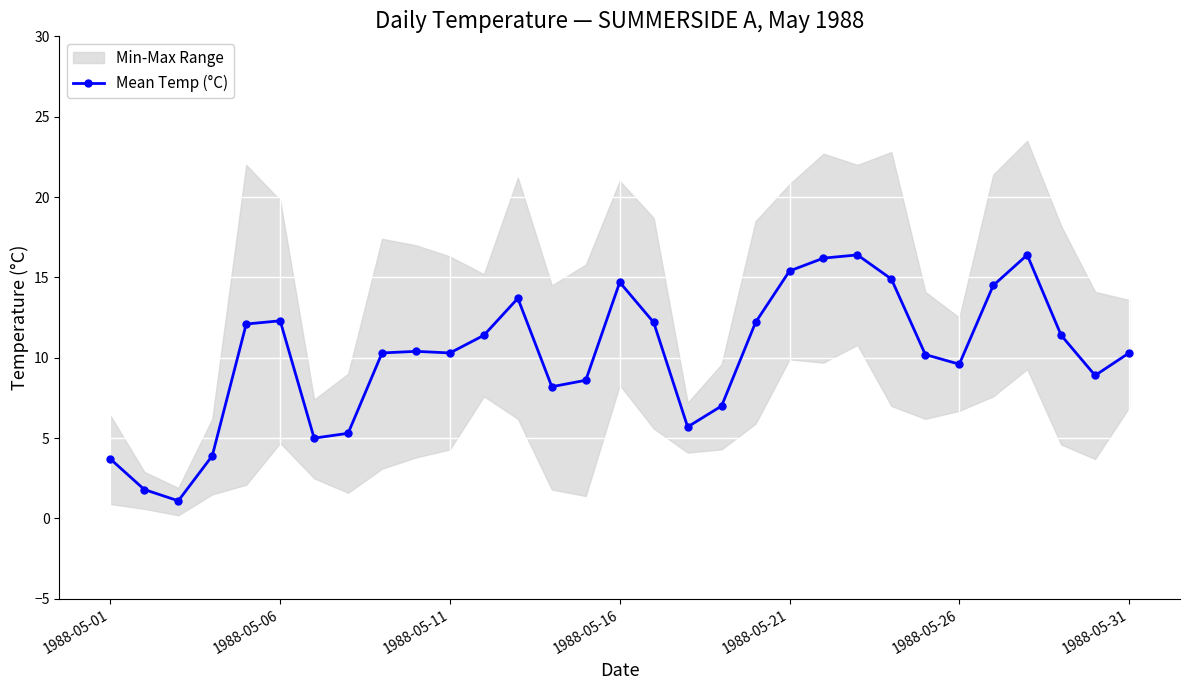

What is the highest value of the Mean Temp (°C) series?

16.4